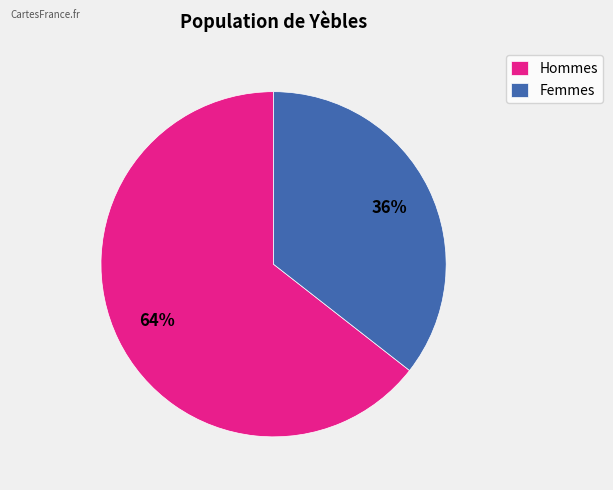

Do Femmes and Hommes together represent more than half of the pie?

Yes